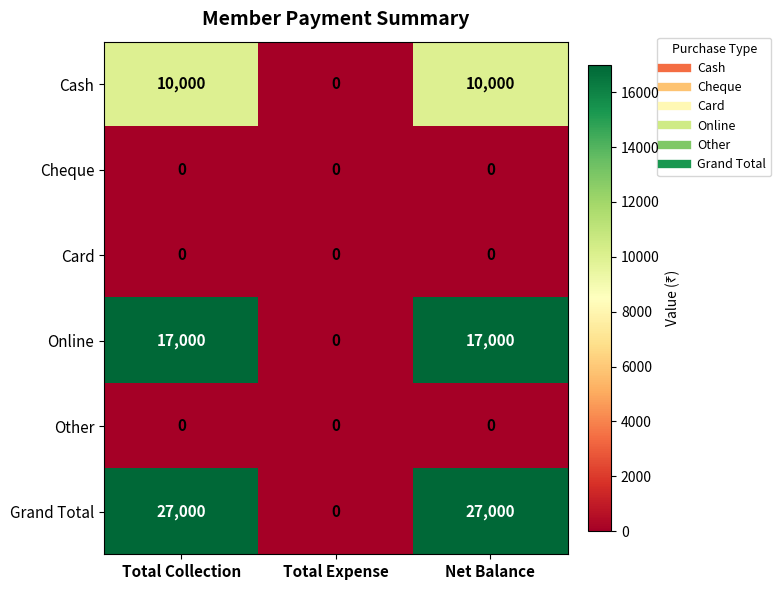

The Cash series shows 14162 at Total Collection. True or false?

False